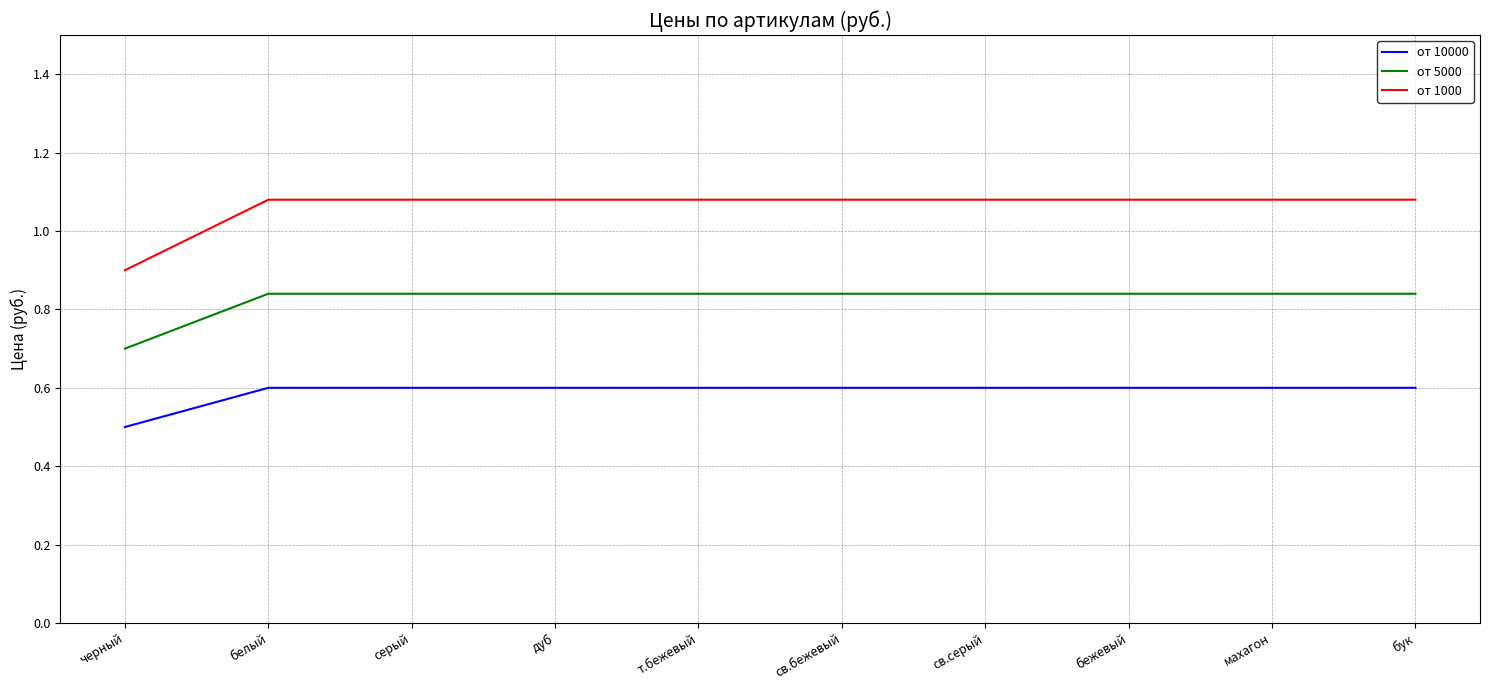

What are all the series names shown in the legend?

от 10000, от 5000, от 1000